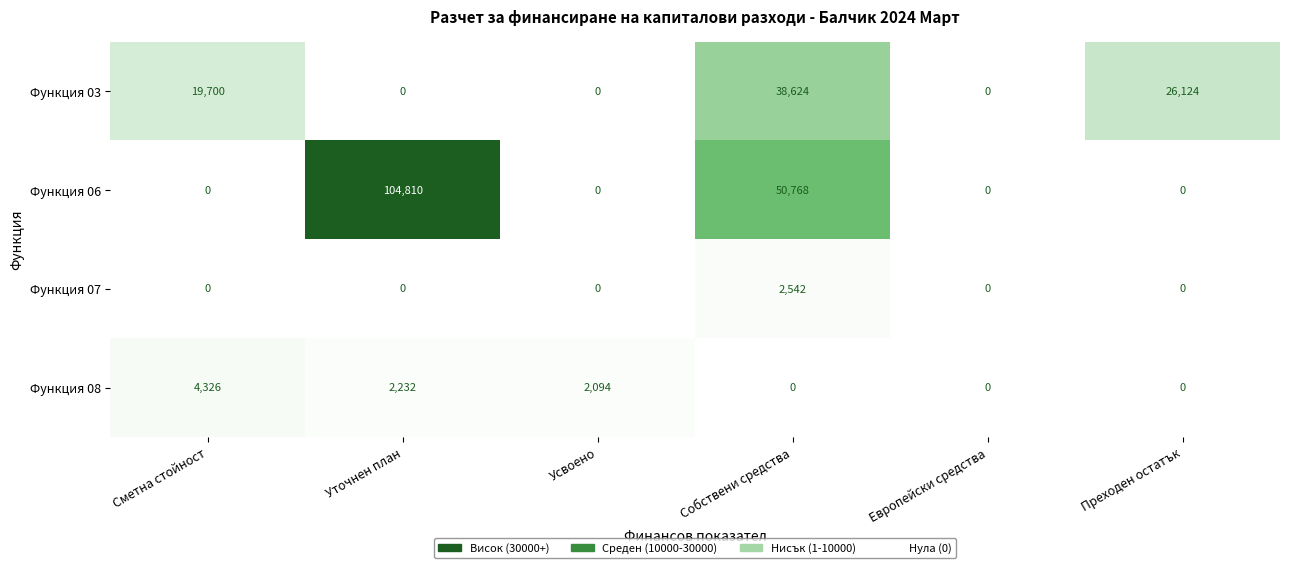

Which series has the largest total across all categories?

Функция 06